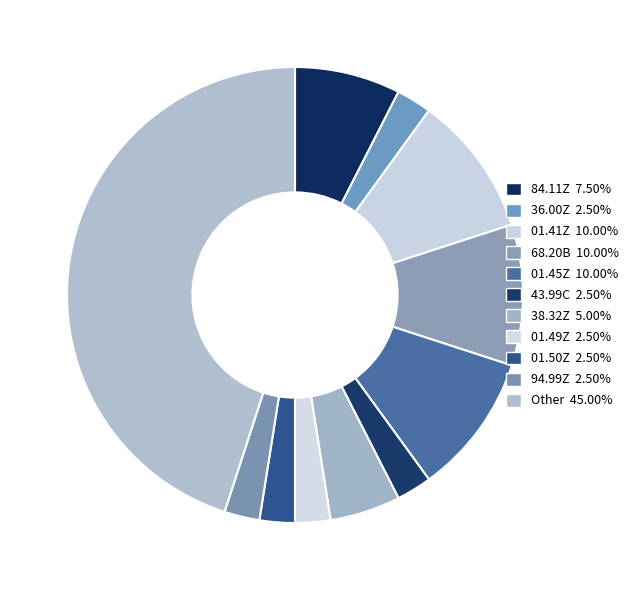

To the nearest percent, what is the difference between the largest and smallest slice percentages?

42%